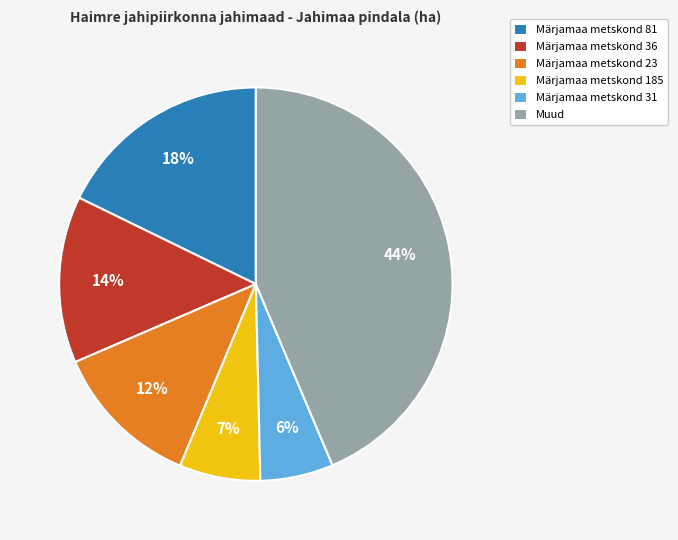

To the nearest percent, what is the combined percentage of Muud and Märjamaa metskond 36?

57%